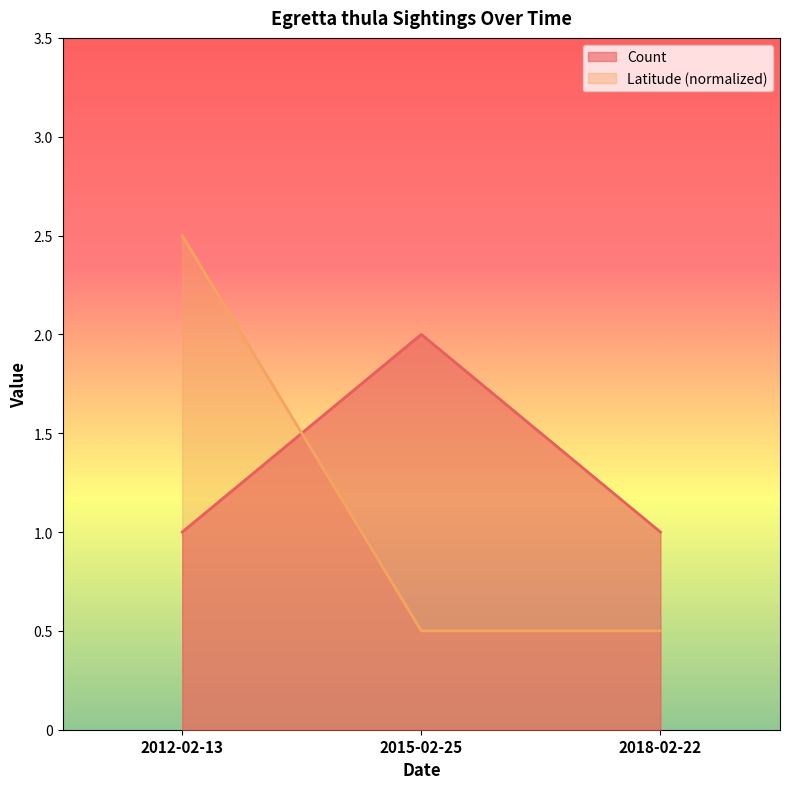

Reading right to left, list all the values displayed in this chart.

Count: 1.0	2.0	1.0
Latitude: 0.5	0.5	2.5